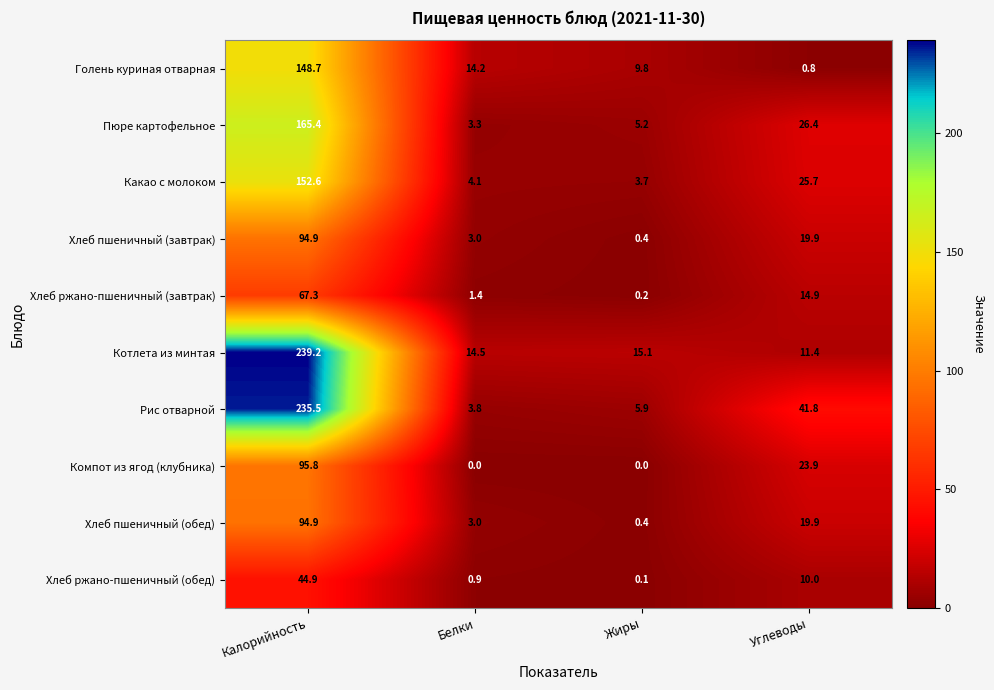

At which category is the sum across all series the highest?

Калорийность